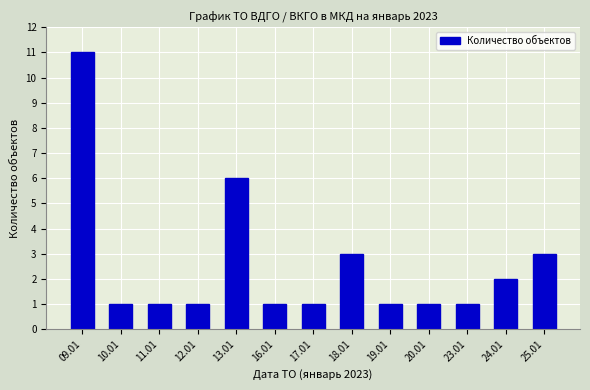

What is the sum of all values?

33